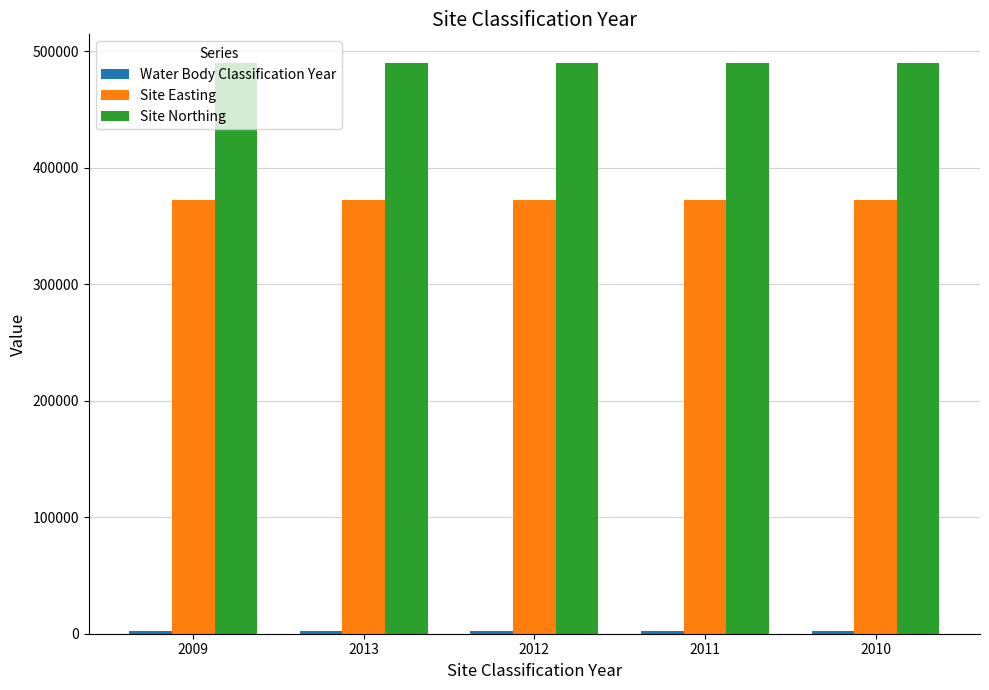

How many distinct data groups are displayed?

3